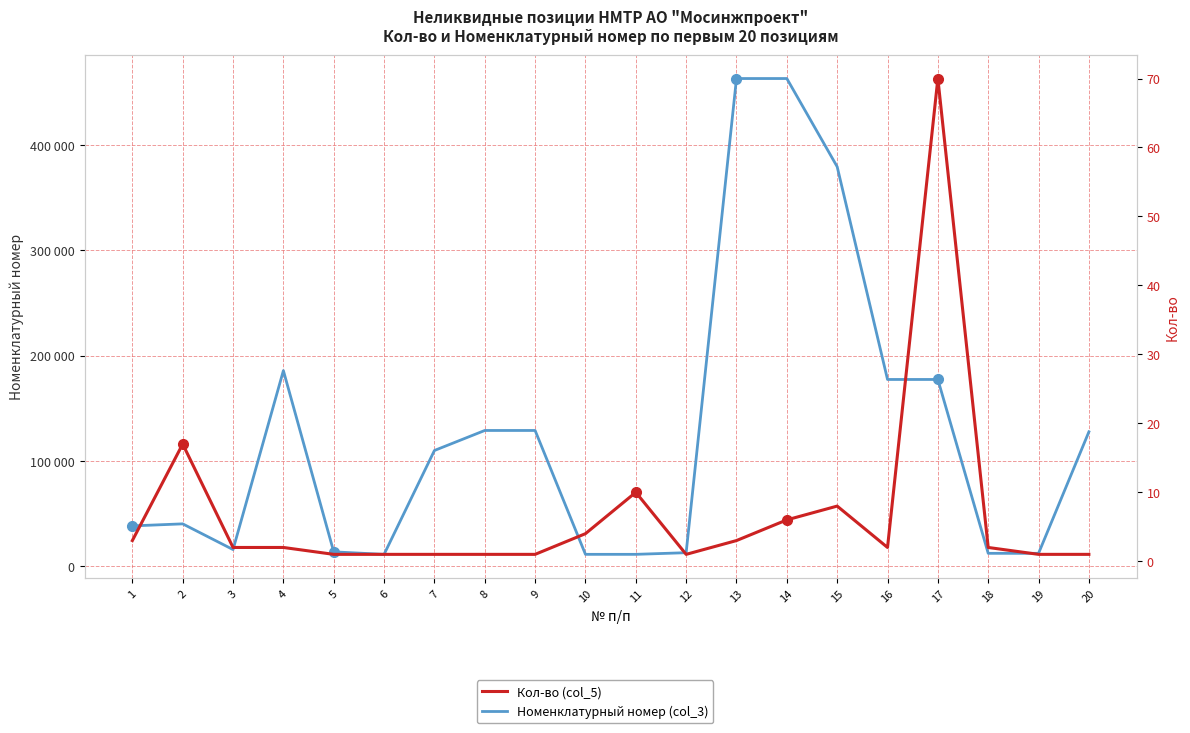

How many lines are shown in the chart?

2